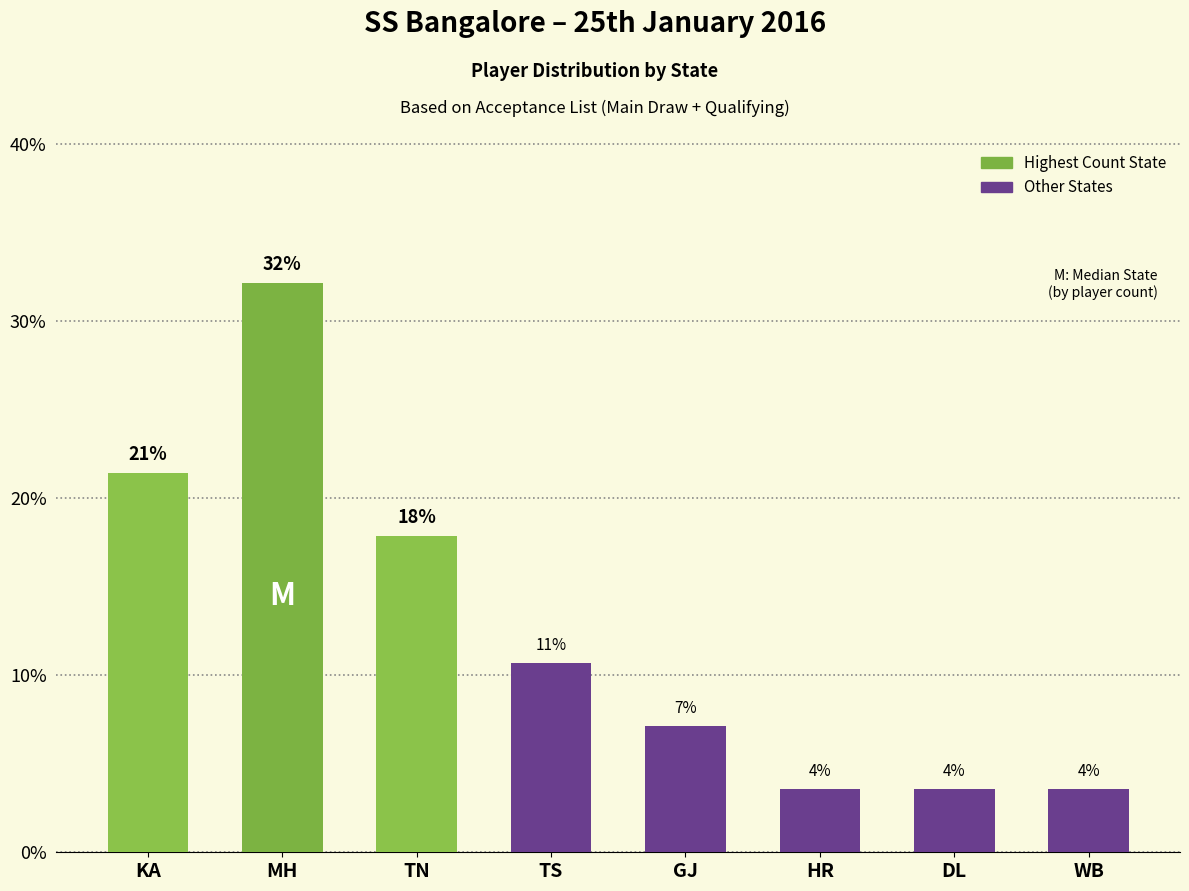

Are the bars horizontal?

No